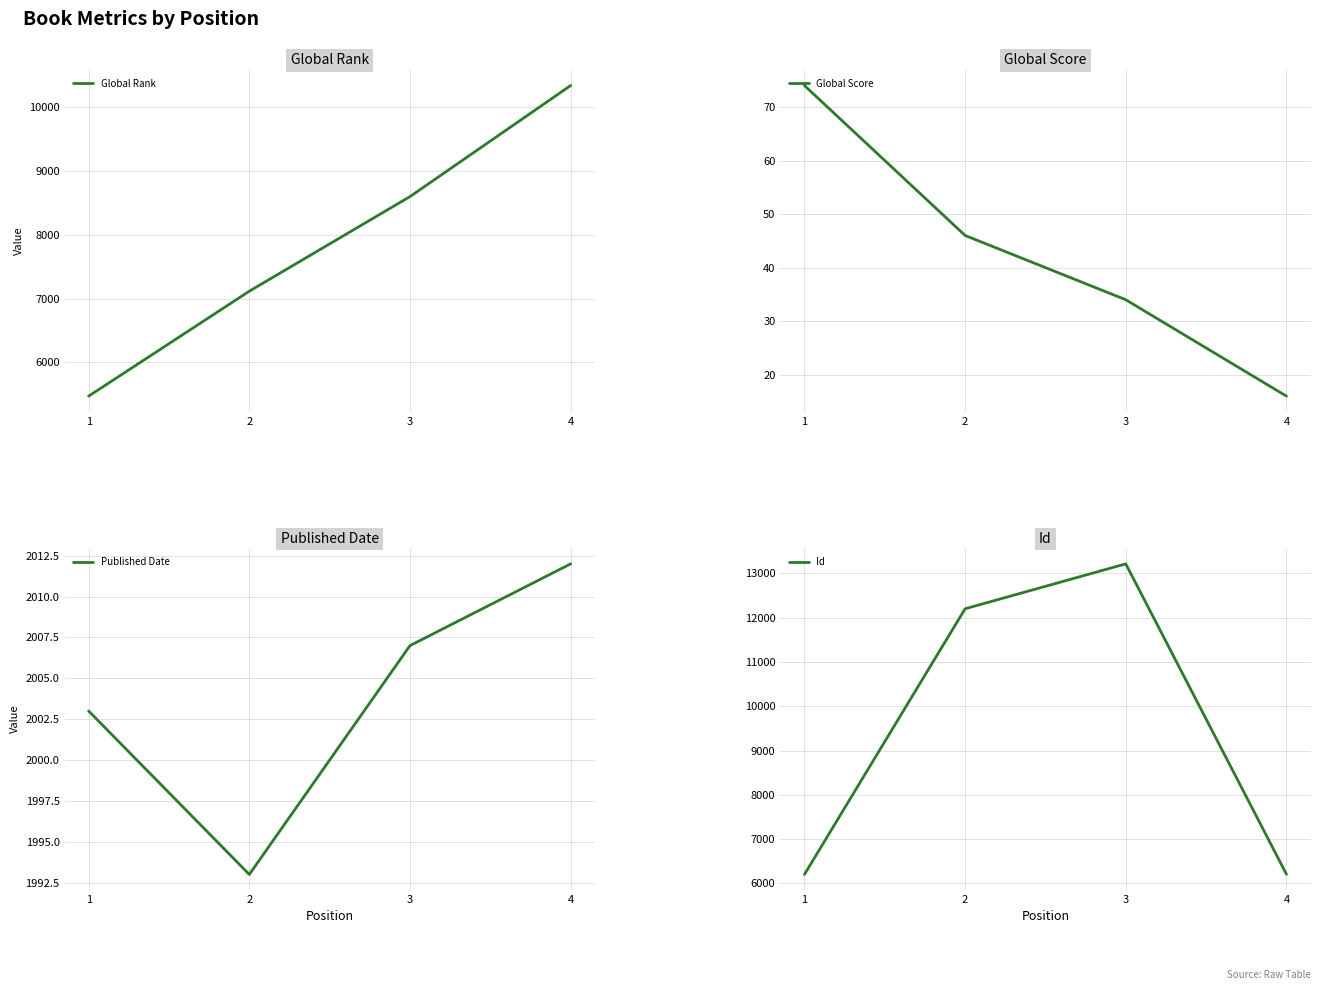

The value of Published Date at 1 is 2722. True or false?

False